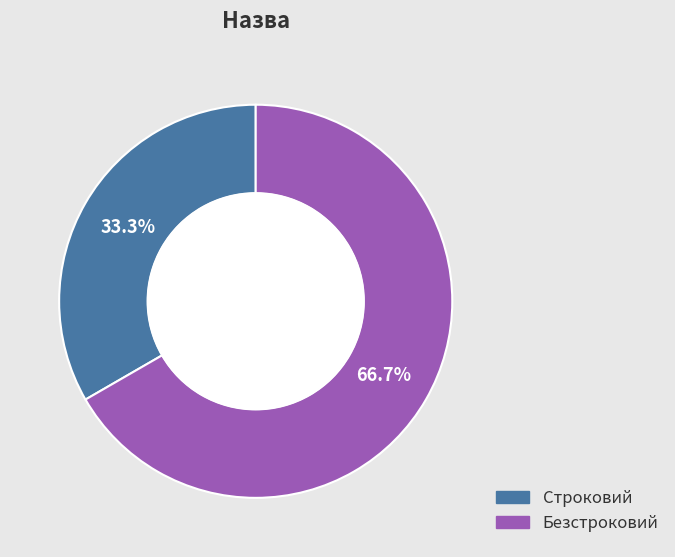

Which category has the smallest portion of the pie?

Строковий